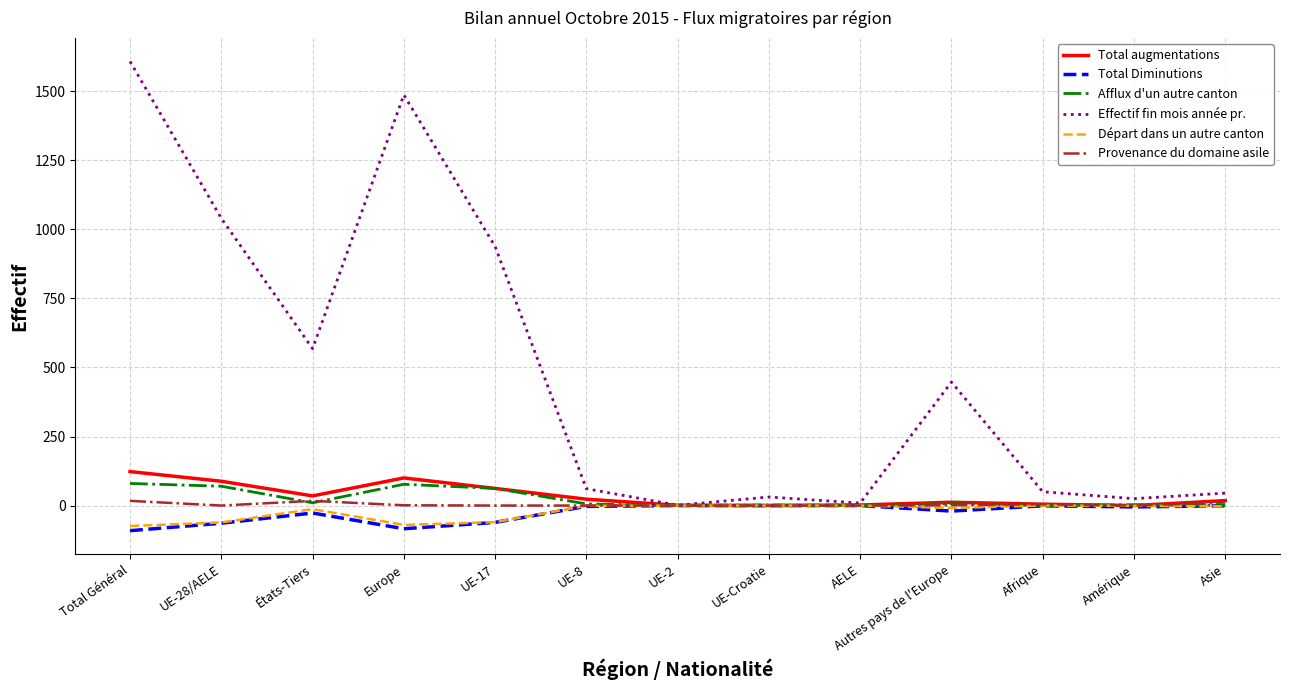

What is the maximum value shown in the chart?

1608